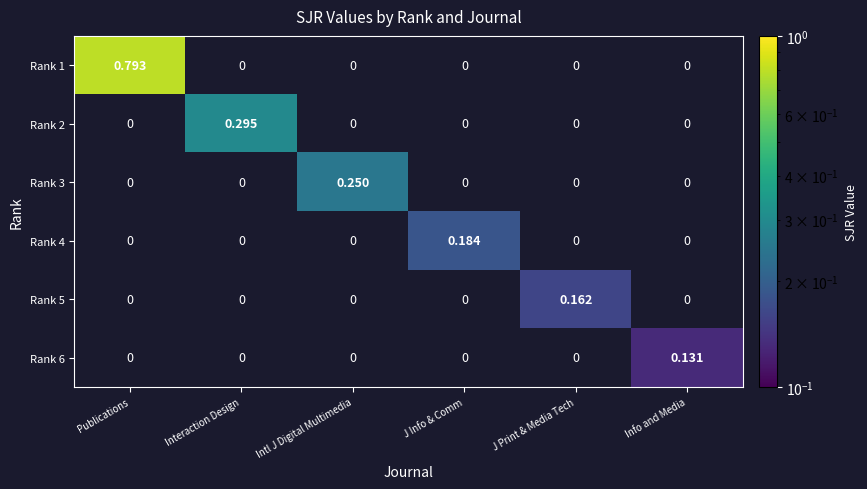

At which category is the sum across all series the highest?

Publications